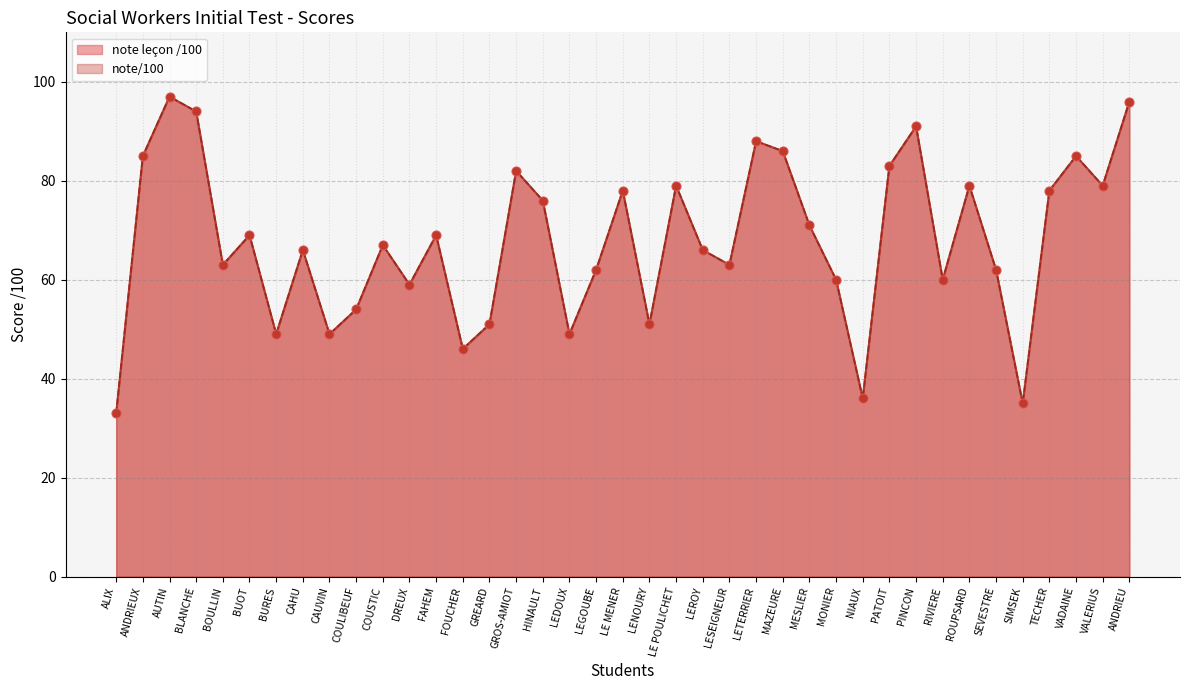

Which series contains the lowest Y value?

note leçon /100